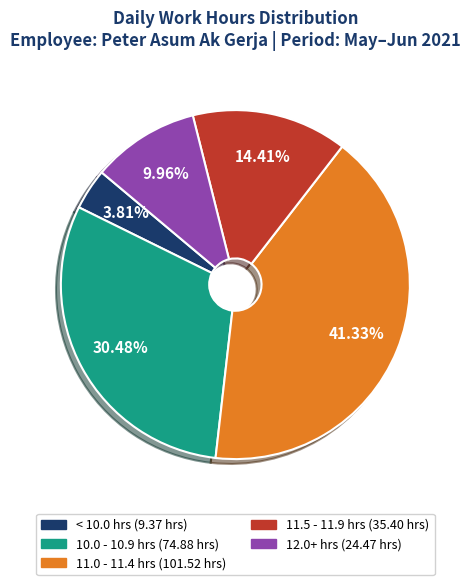

Does any single category account for the majority?

No